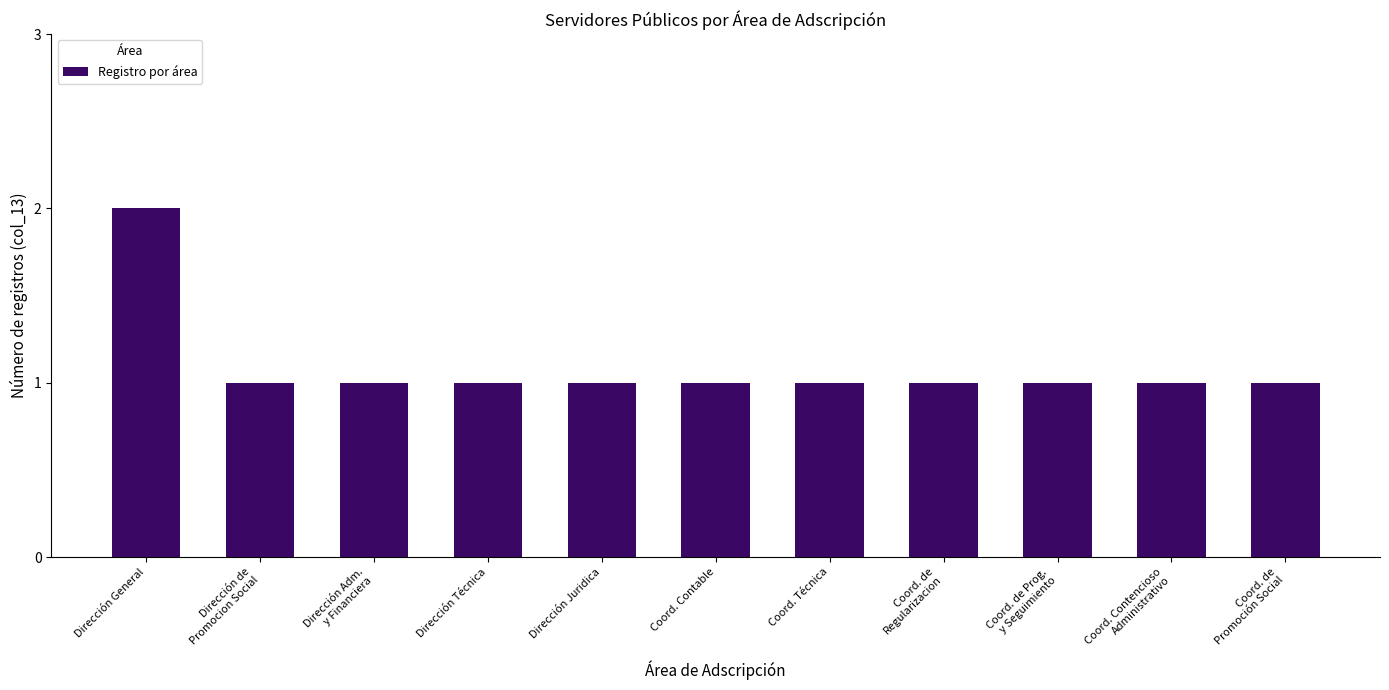

Between Coord. Contable and Dirección General, which is larger?

Dirección General